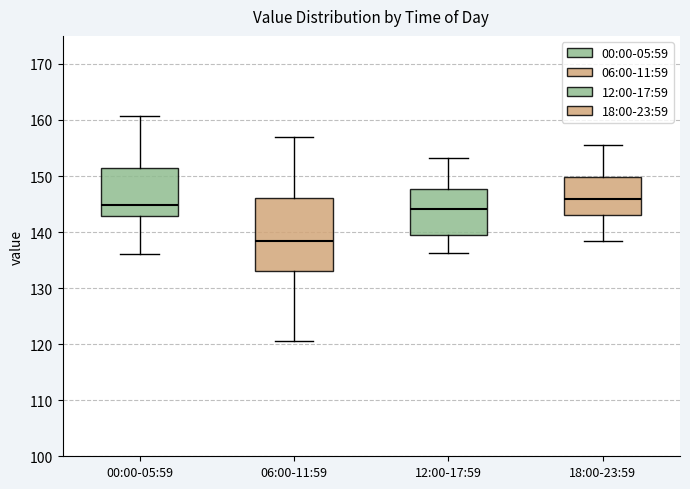

Which box's median line is the highest?

18:00-23:59